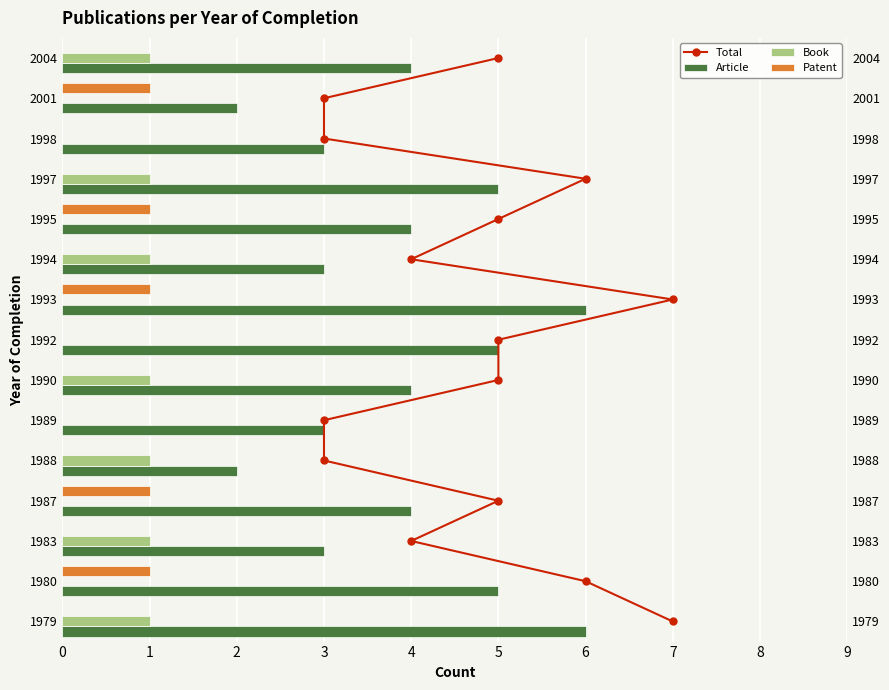

Between 7 and 6, which is larger?

7